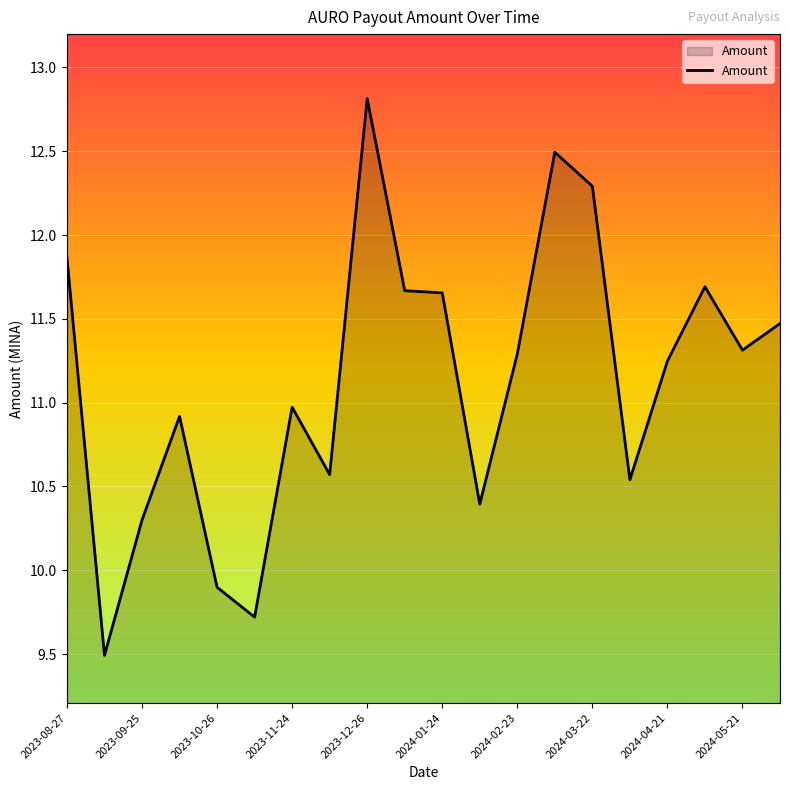

What is the greatest value displayed?

12.8